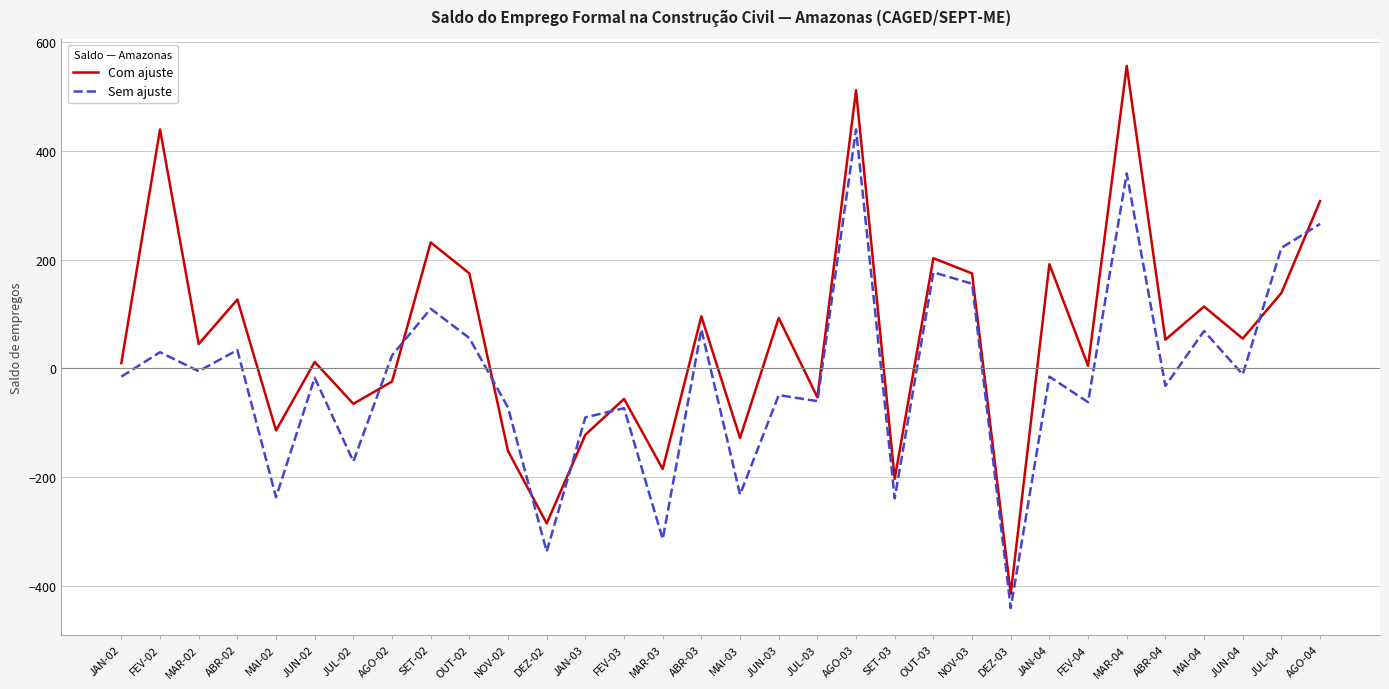

Which series has the largest range (max minus min)?

Com ajuste